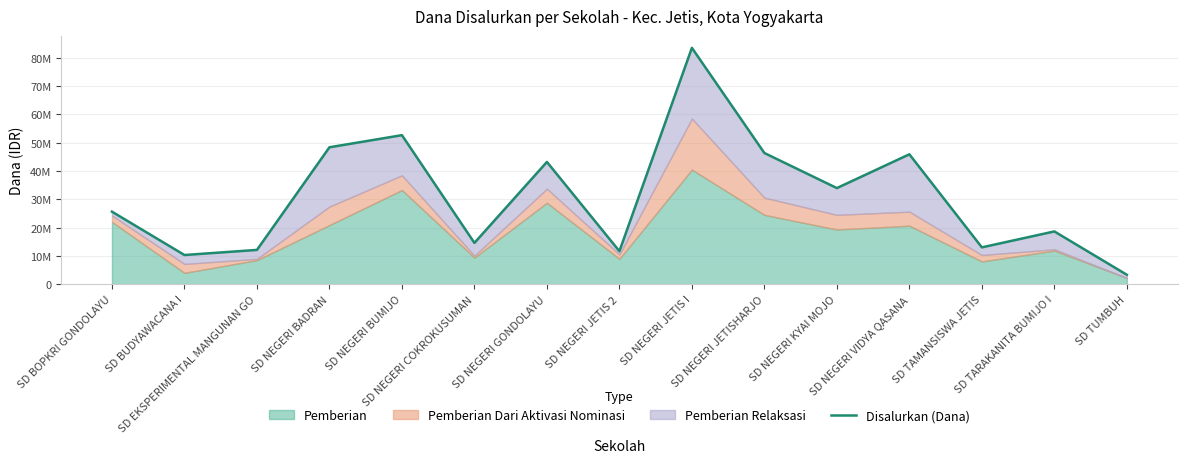

What is the difference between the second highest and minimum values?

49275000